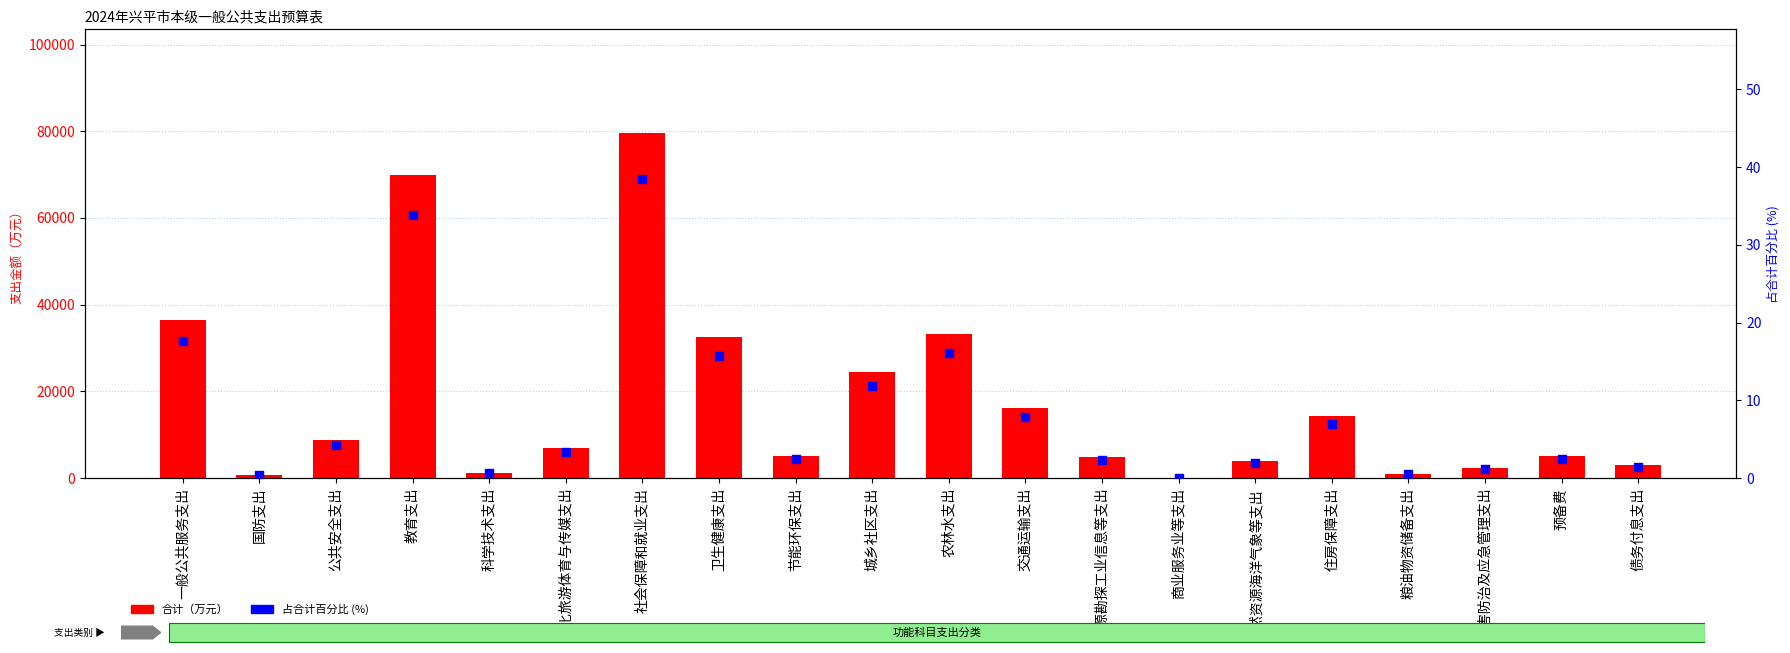

At which category is the sum across all series the highest?

社会保障和就业支出